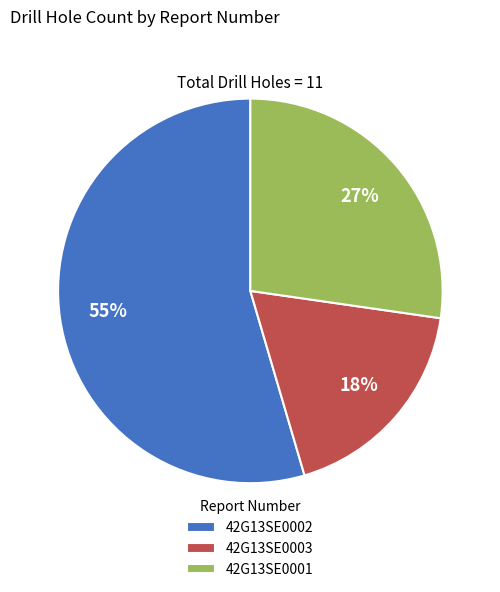

Rank the categories by value from lowest to highest.

42G13SE0003, 42G13SE0001, 42G13SE0002